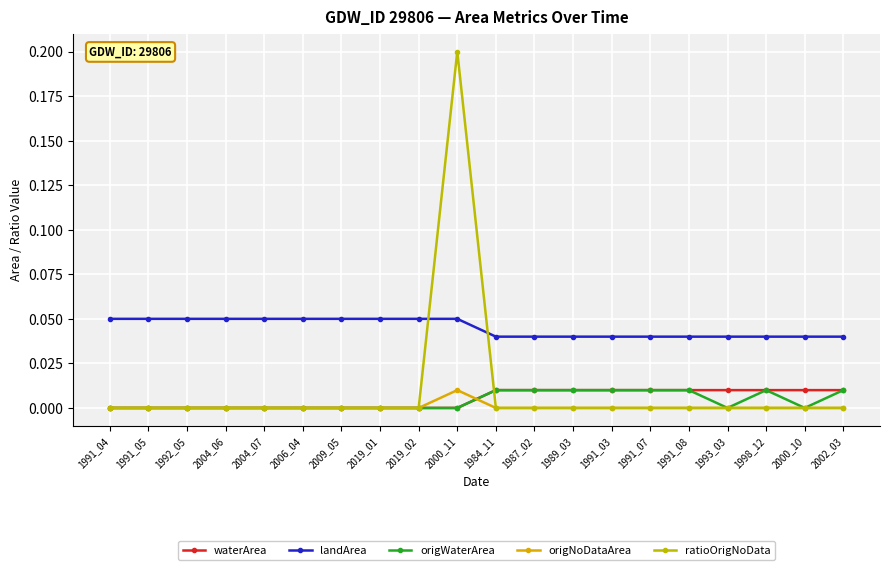

How many distinct data groups are displayed?

5